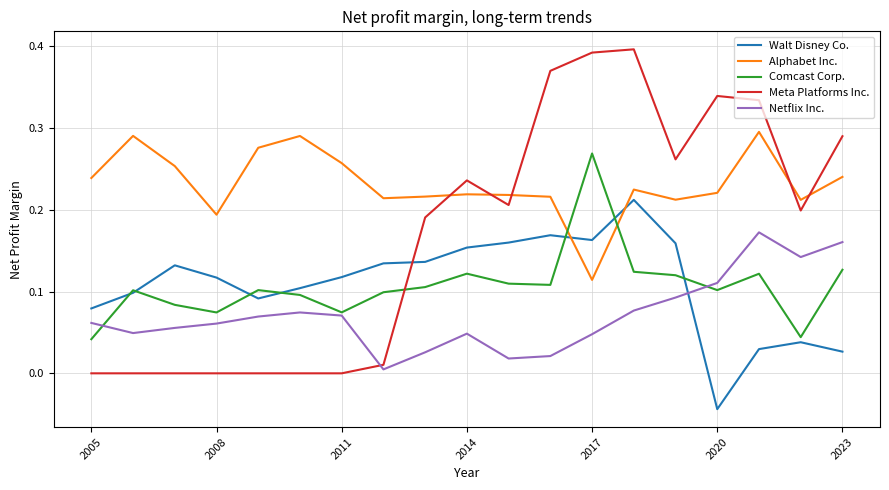

List the series in order of their peak value, highest first.

Meta Platforms Inc., Alphabet Inc., Comcast Corp., Walt Disney Co., Netflix Inc.